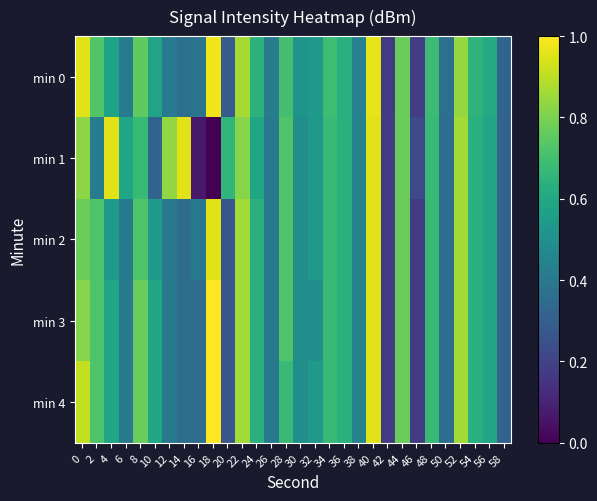

Between 6 and 26, which is larger?

26